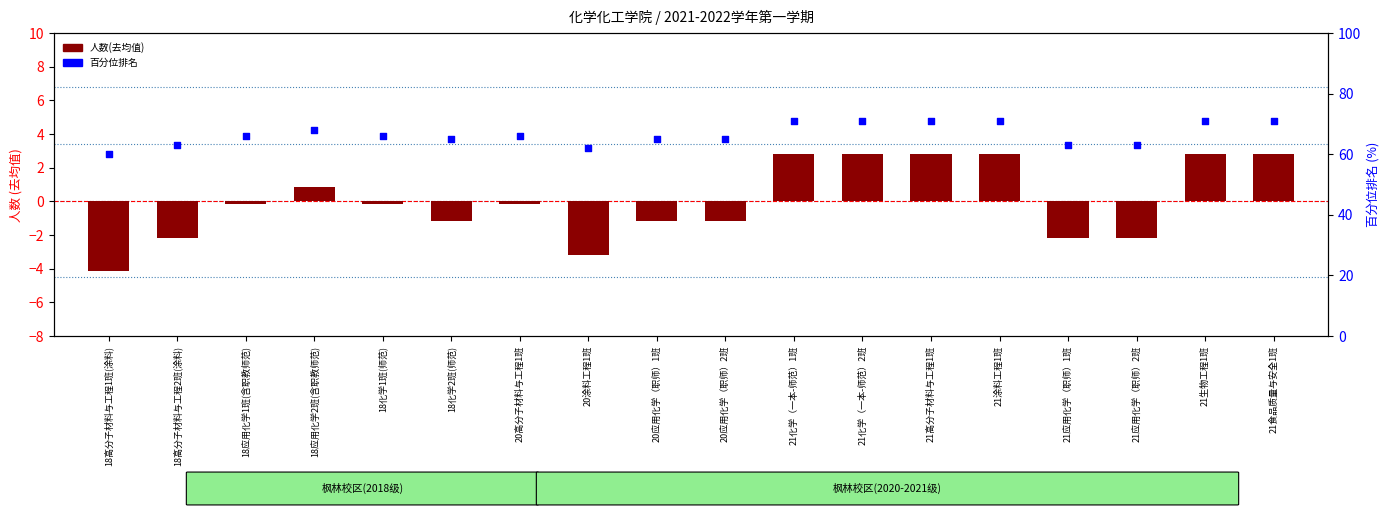

Is the value of 百分位排名 at 20高分子材料与工程1班 greater than the value of 人数(去均值) at 18应用化学1班(含职教师范)?

Yes